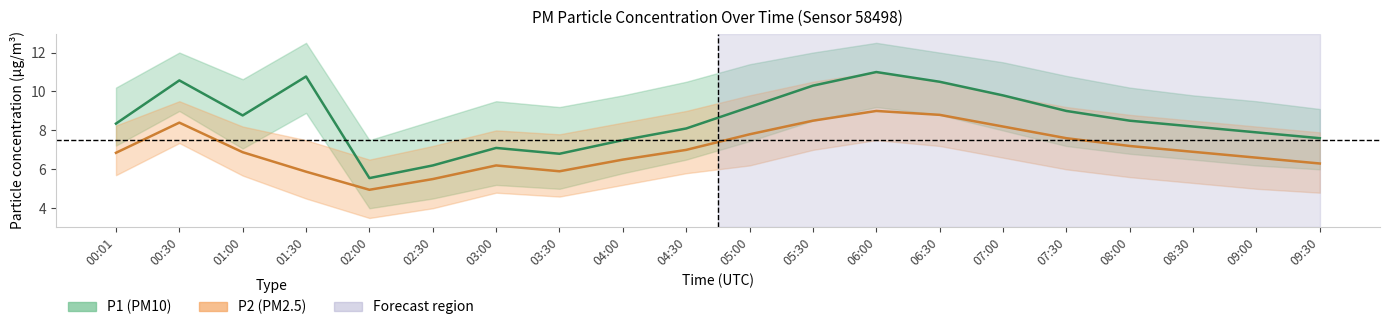

The P2_lower series shows 3.0 at 03:00. True or false?

False